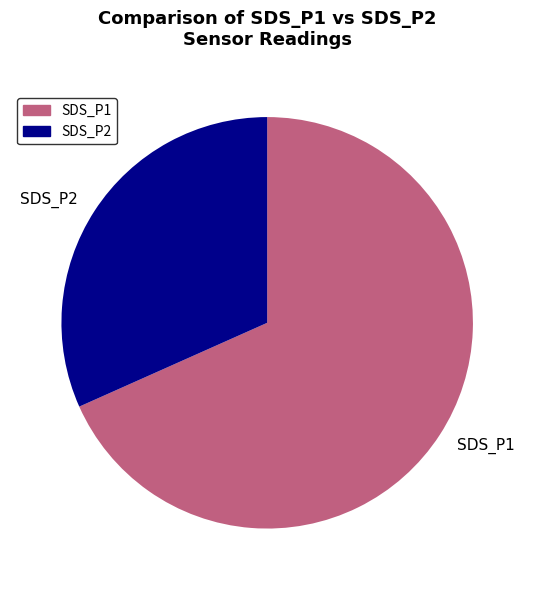

Which slice is the smallest?

SDS_P2